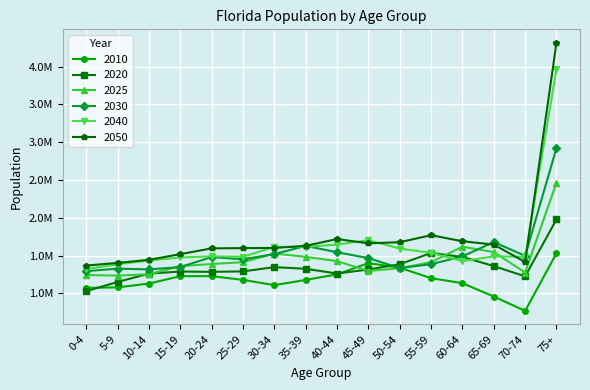

List the labels in order of 2010 value, largest first.

75+, 45-49, 50-54, 40-44, 20-24, 15-19, 55-59, 25-29, 35-39, 60-64, 10-14, 30-34, 5-9, 0-4, 65-69, 70-74